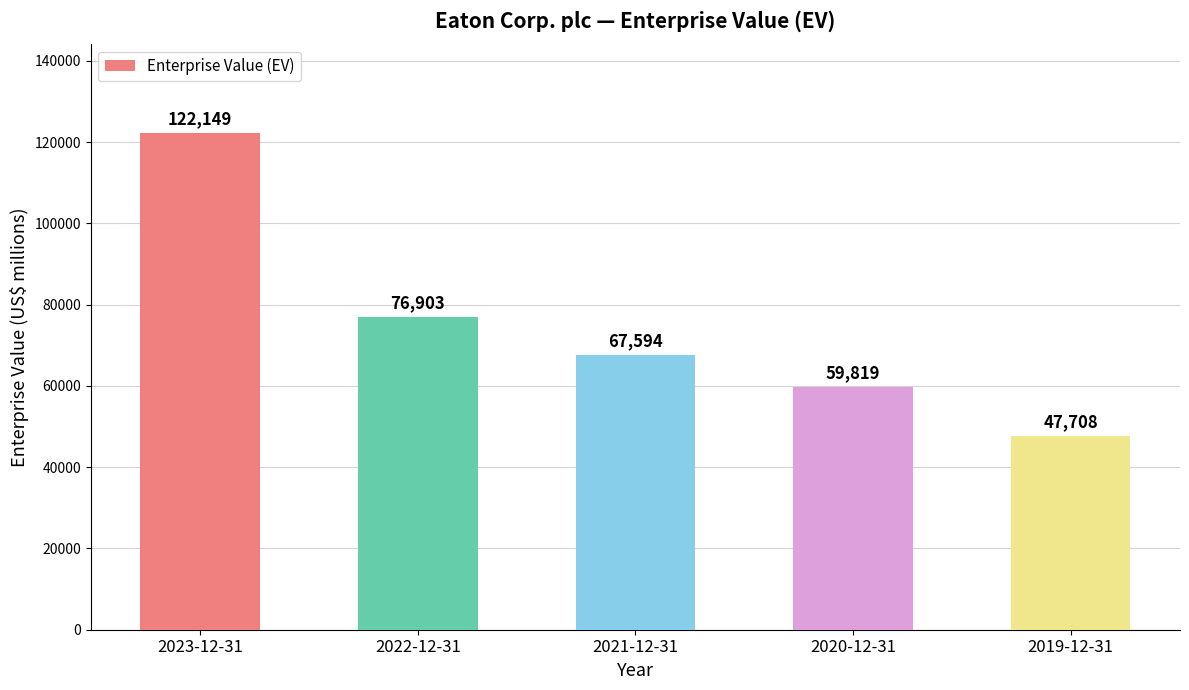

Rank the categories by value from highest to lowest.

2023-12-31, 2022-12-31, 2021-12-31, 2020-12-31, 2019-12-31